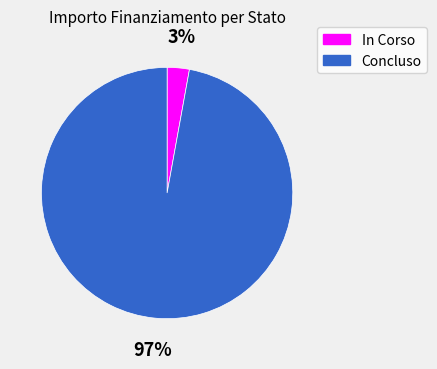

Is the sum of In Corso and Concluso greater than half?

Yes